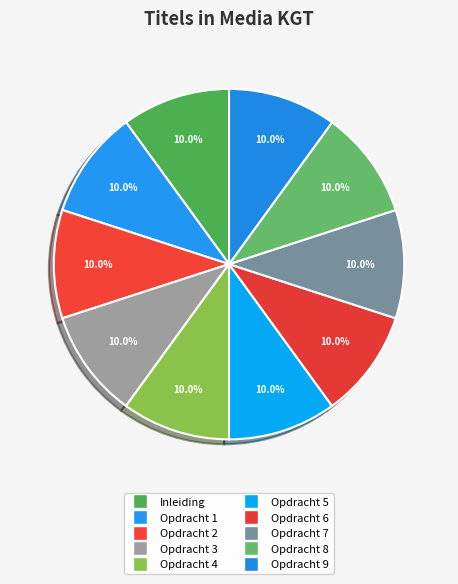

Which slice is the largest?

Opdracht 9